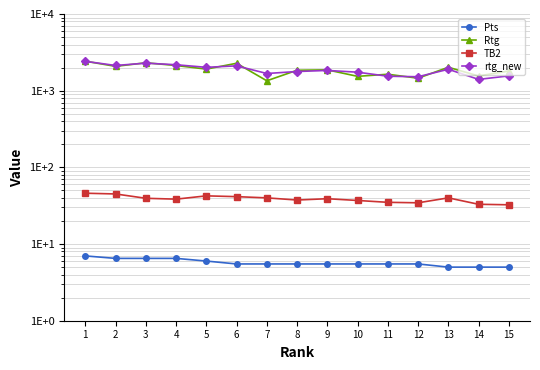

Rank the series at 9 from lowest to highest value.

Pts, TB2, rtg_new, Rtg